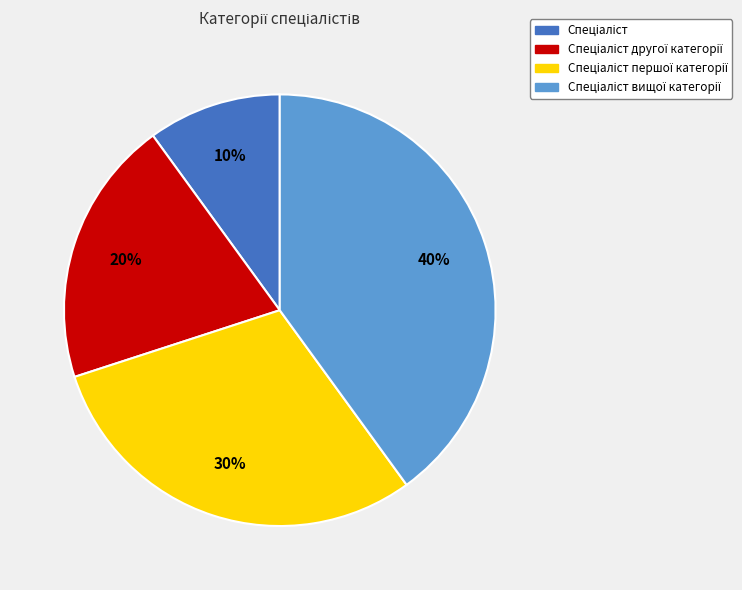

To the nearest percent, what is the average slice percentage?

25%